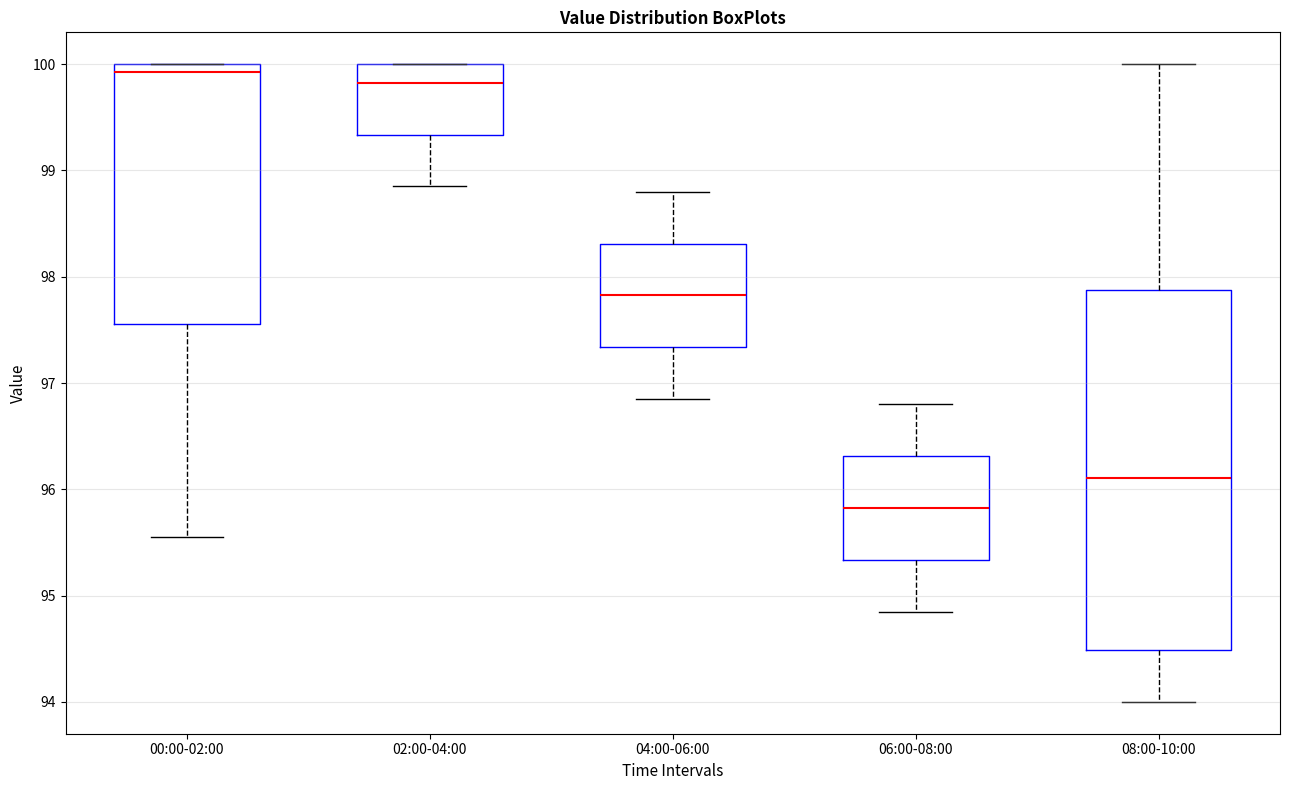

Reading left to right, read every box against the y-axis: the position of its median line, the range the box covers, and the ends of its whiskers. The values are not printed on the chart, so give them approximately, as read against the axis.

00:00-02:00: median 99.9, box 97.6 to 100.0, whiskers 95.6 to 100.0
02:00-04:00: median 99.8, box 99.3 to 100.0, whiskers 98.9 to 100.0
04:00-06:00: median 97.8, box 97.3 to 98.3, whiskers 96.9 to 98.8
06:00-08:00: median 95.8, box 95.3 to 96.3, whiskers 94.9 to 96.8
08:00-10:00: median 96.1, box 94.5 to 97.9, whiskers 94.0 to 100.0